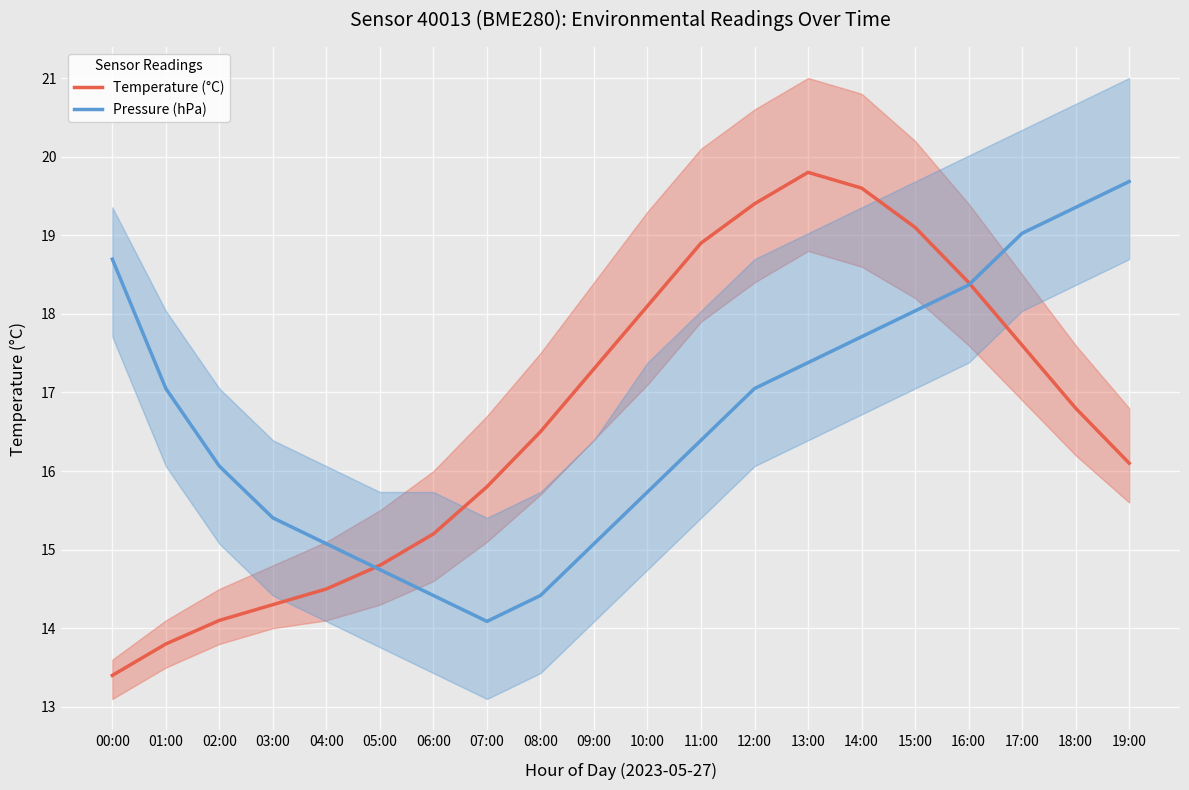

What is the label of the 13th point from the right?

07:00